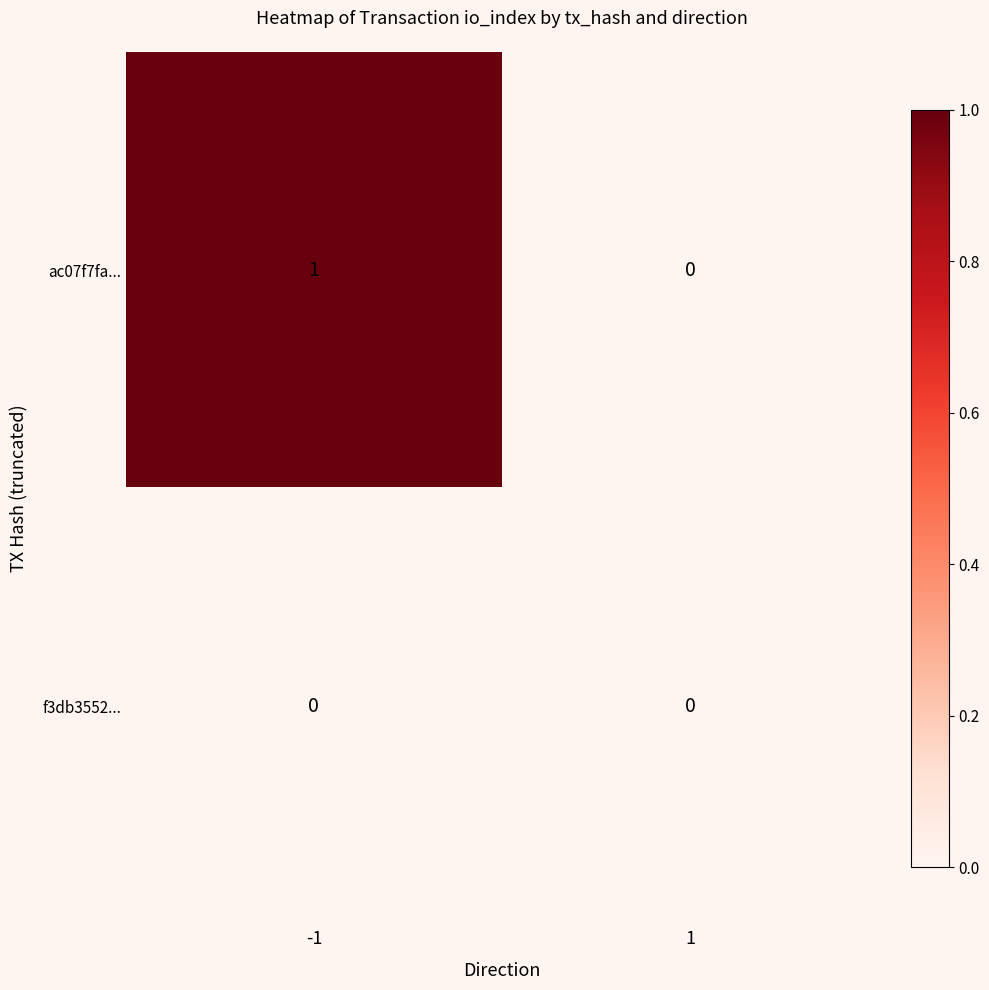

True or false: ac07f7fa... has a value of 2 at -1.

False